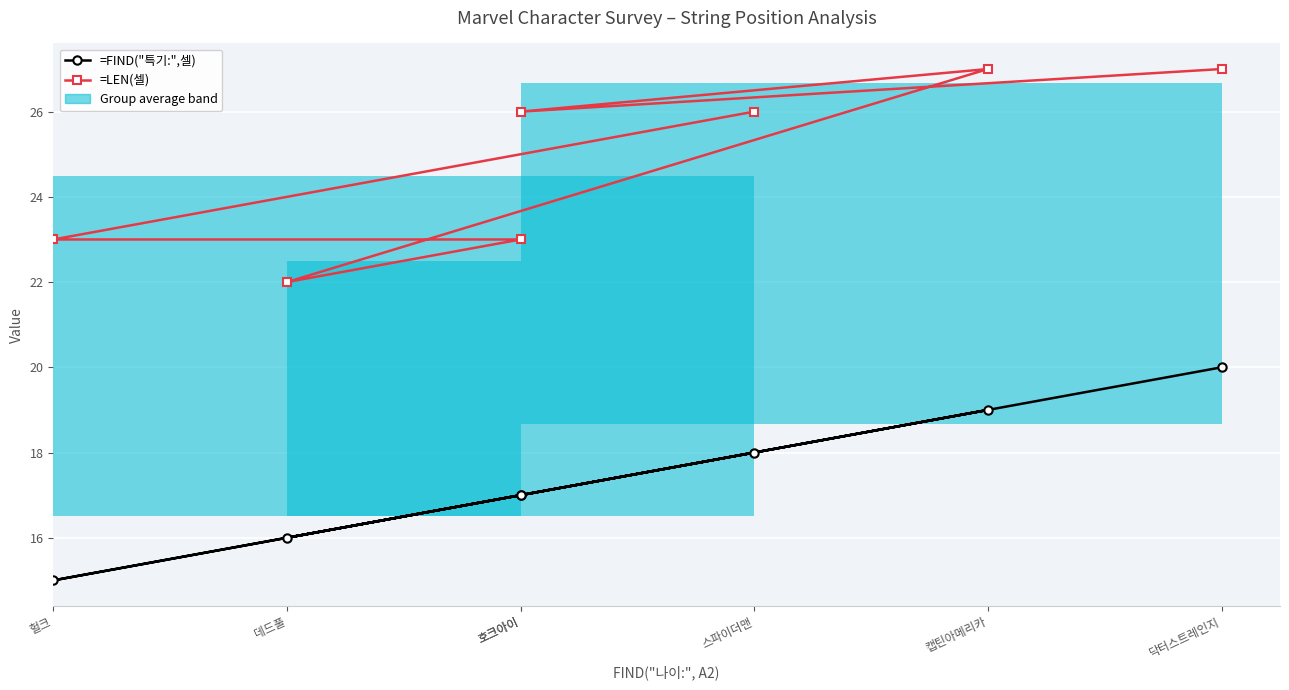

Count the =FIND("특기:",셀) values in the range 16 to 19.

5